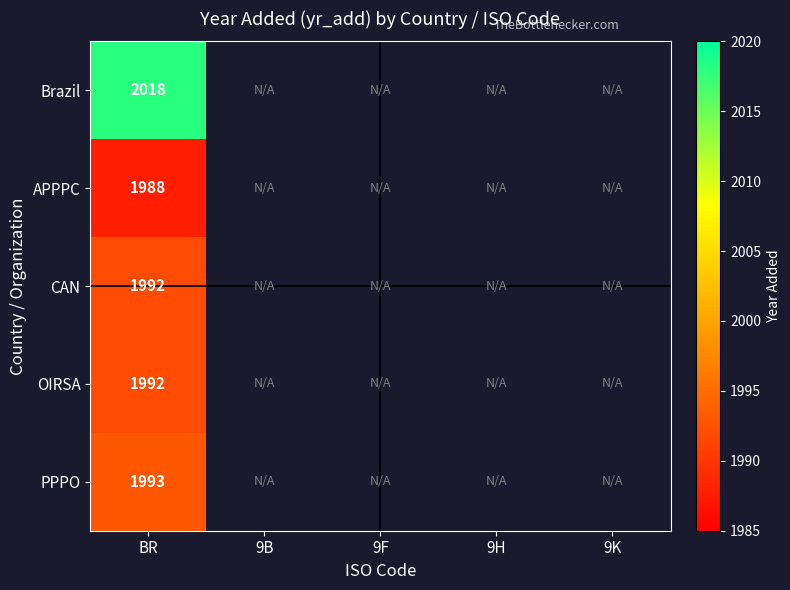

True or false: CAN has a value of 904 at BR.

False